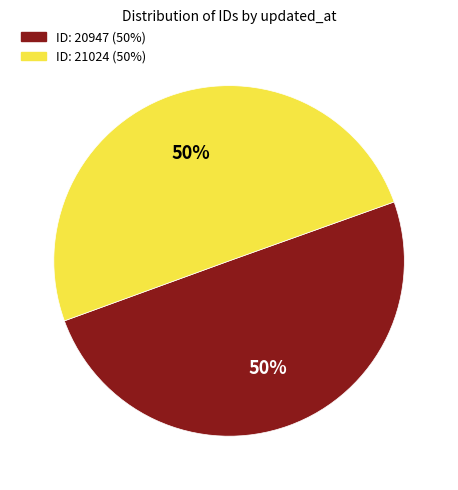

To the nearest percent, what is the average slice percentage?

50%